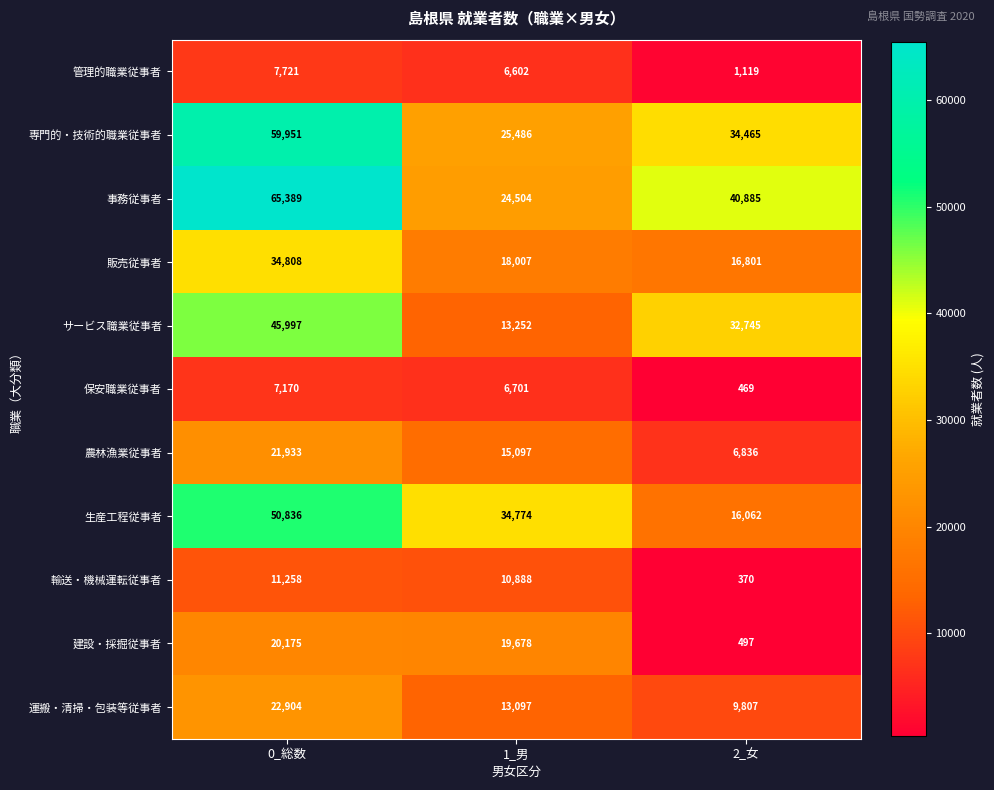

At which category is the sum across all series the highest?

0_総数